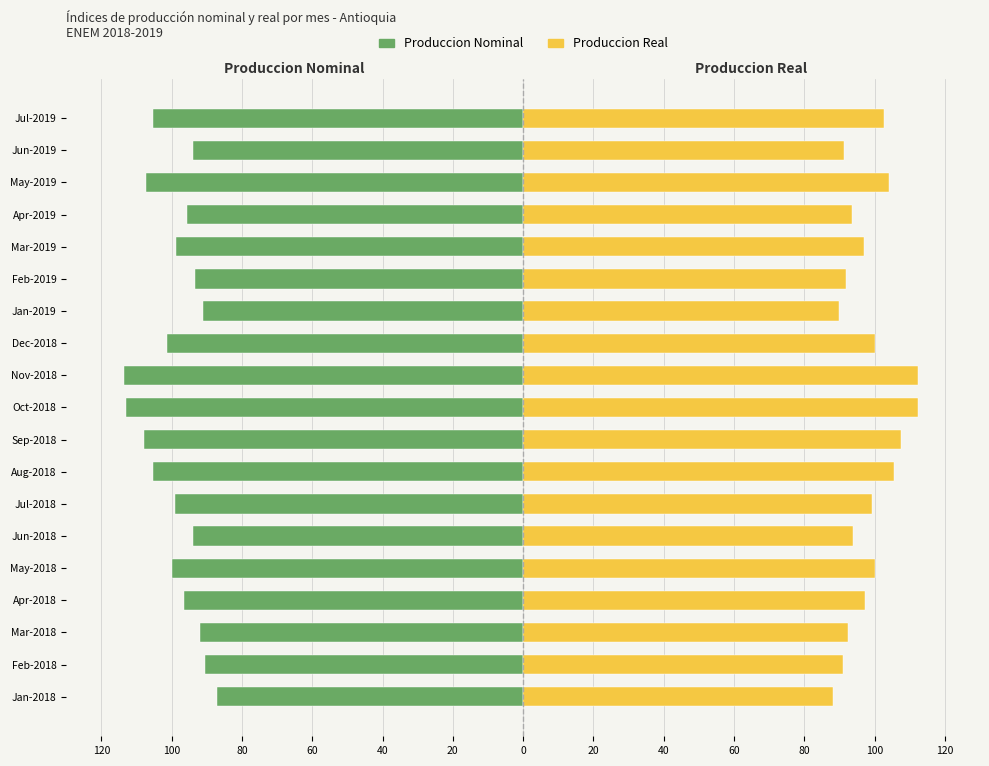

How many distinct data groups are displayed?

2